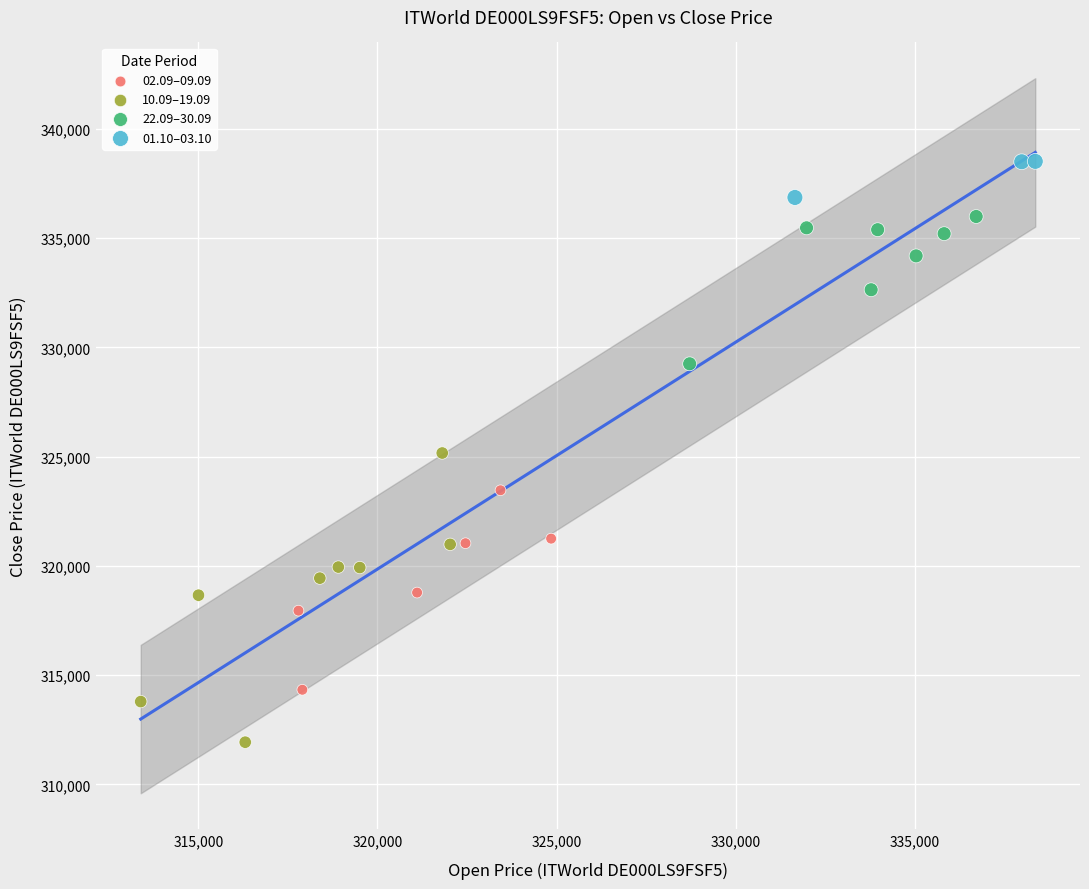

Which series reaches the maximum Y coordinate?

01.10–03.10